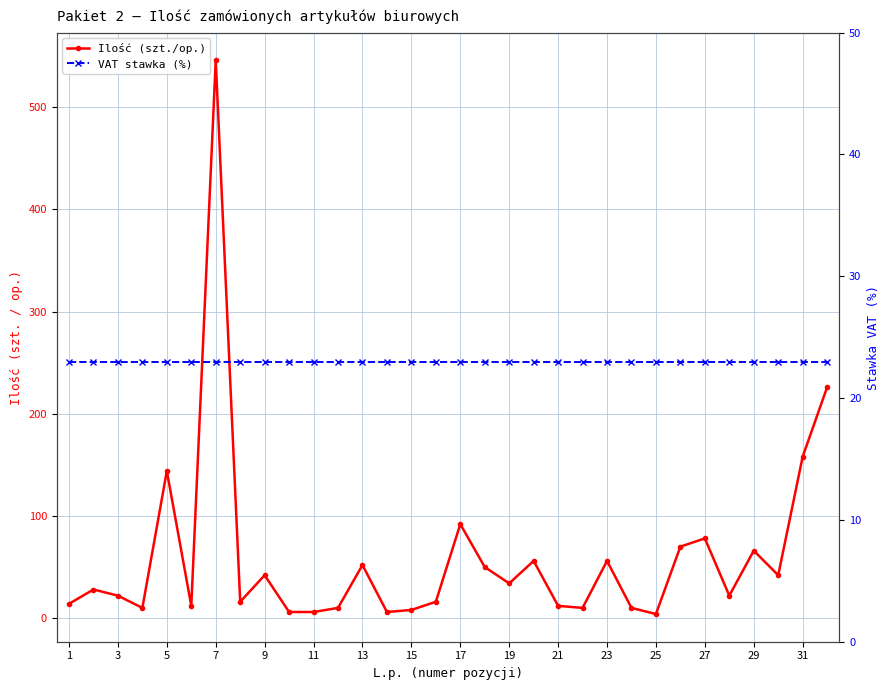

Which series has the largest total across all categories?

Ilość (szt./op.)